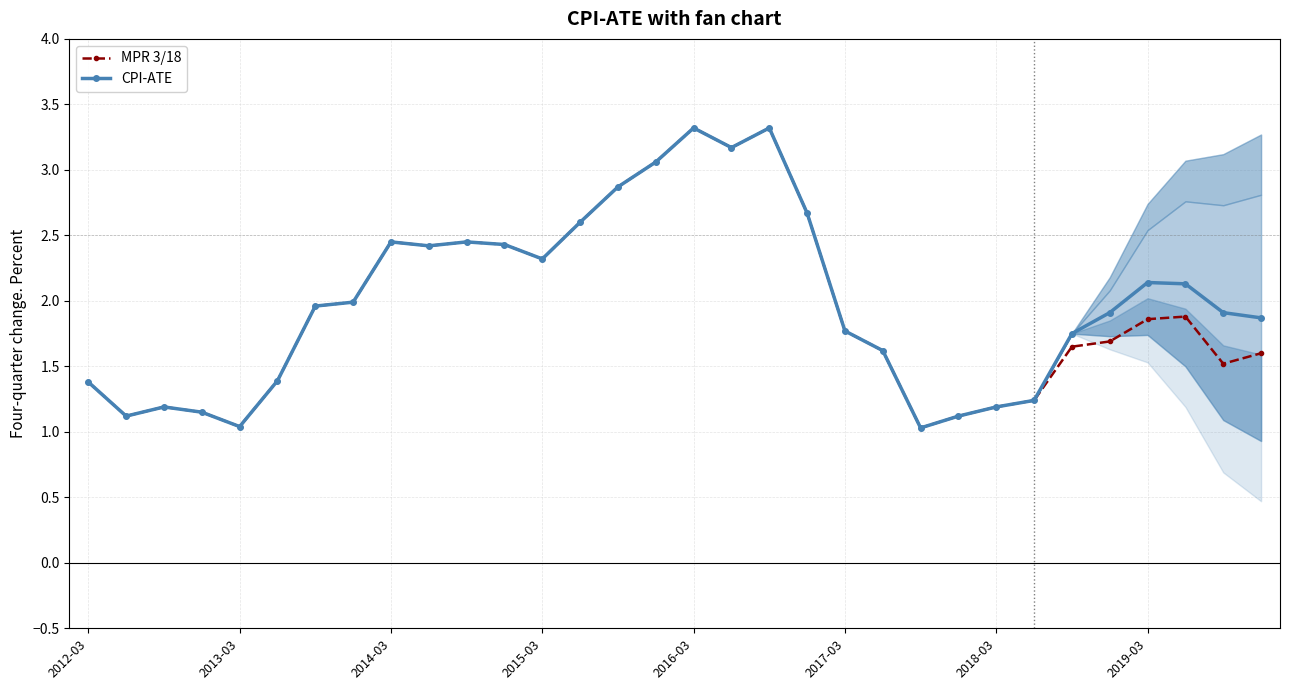

Reading left to right, transcribe all the data shown in this chart.

MPR 3/18: 1.4	1.1	1.2	1.1	1.0	1.4	2.0	2.0	2.5	2.4	2.5	2.4	2.3	2.6	2.9	3.1	3.3	3.2	3.3	2.7	1.8	1.6	1.0	1.1	1.2	1.2	1.6	1.7	1.9	1.9	1.5	1.6
CPI-ATE: 1.4	1.1	1.2	1.1	1.0	1.4	2.0	2.0	2.5	2.4	2.5	2.4	2.3	2.6	2.9	3.1	3.3	3.2	3.3	2.7	1.8	1.6	1.0	1.1	1.2	1.2	1.8	1.9	2.1	2.1	1.9	1.9